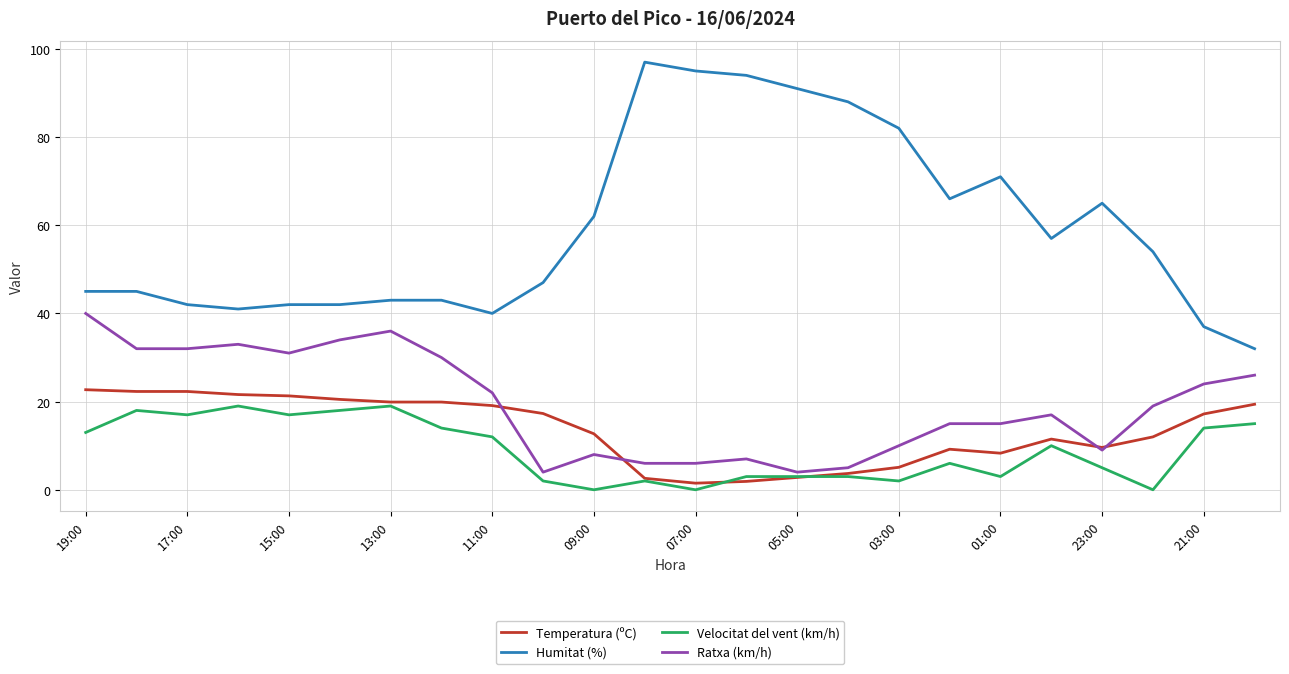

What is the highest value of the Temperatura (ºC) series?

22.7